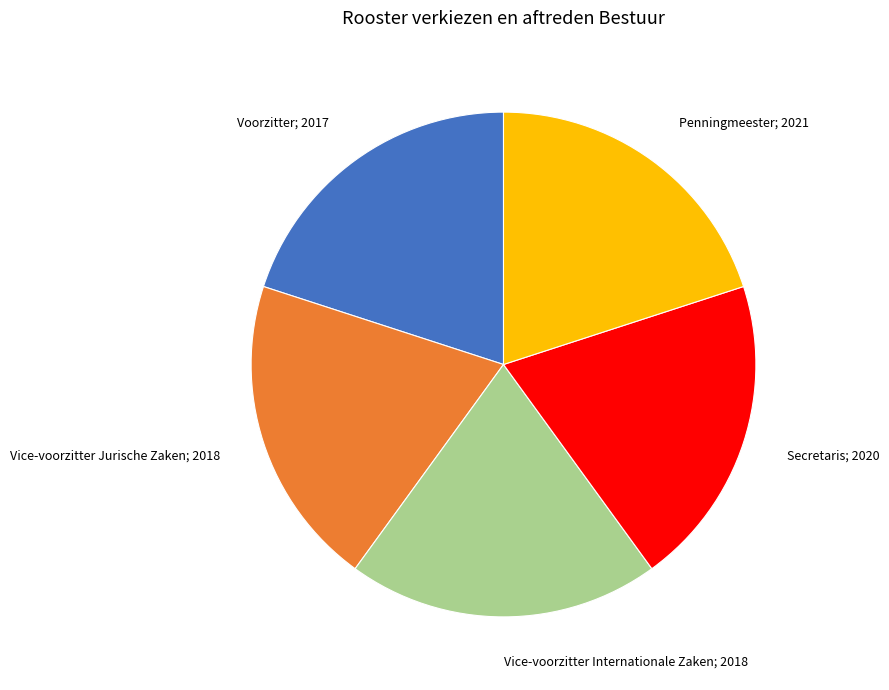

Approximately how many times larger is the value at Vice-voorzitter Internationale Zaken compared to Penningmeester?

1.0